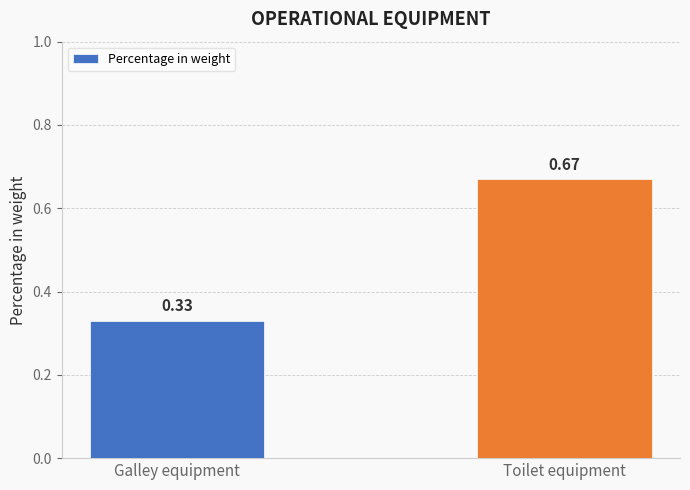

Which label corresponds to the smallest value in the chart?

Galley equipment